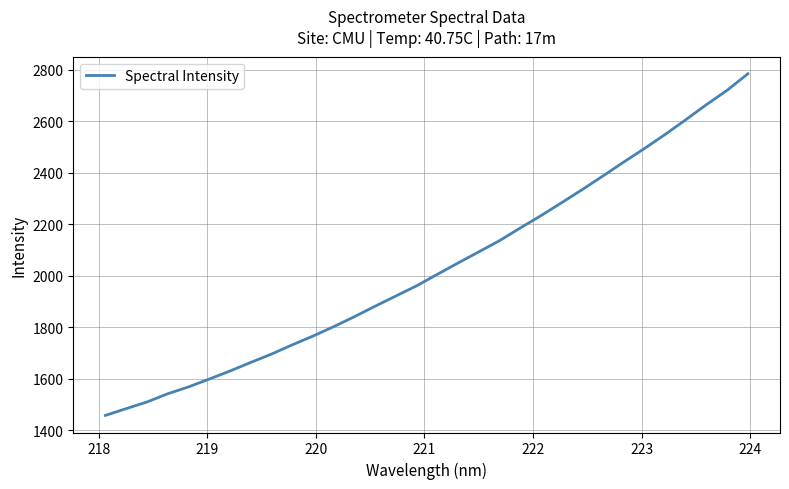

What is the difference between the maximum and minimum values?

1326.2